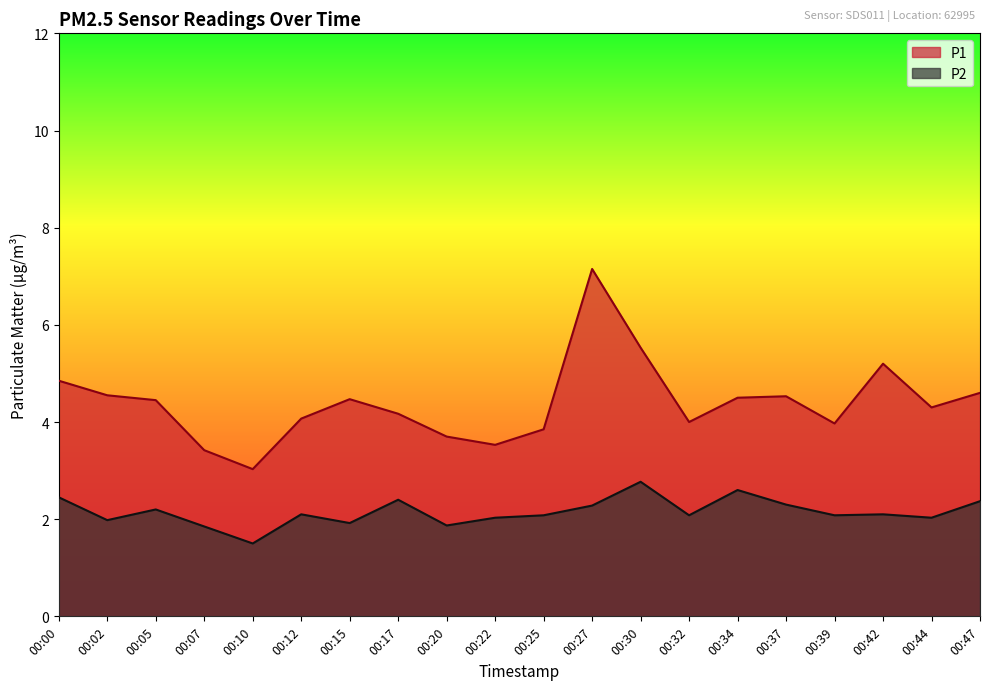

True or false: P1 and P2 intersect in this chart.

False